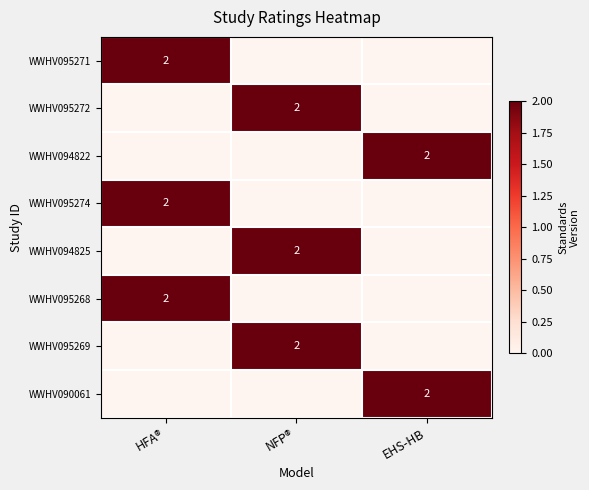

The WWHV095272 series shows 2 at NFP®. True or false?

True